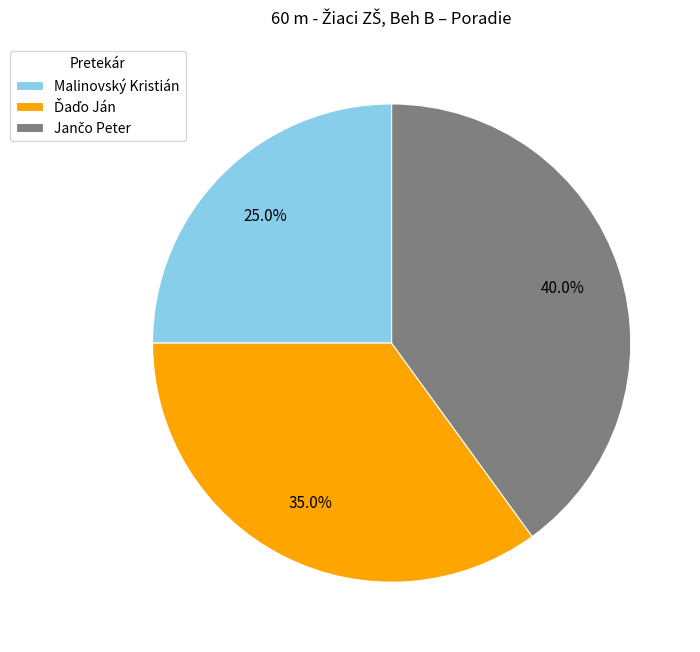

Does any single category account for the majority?

No